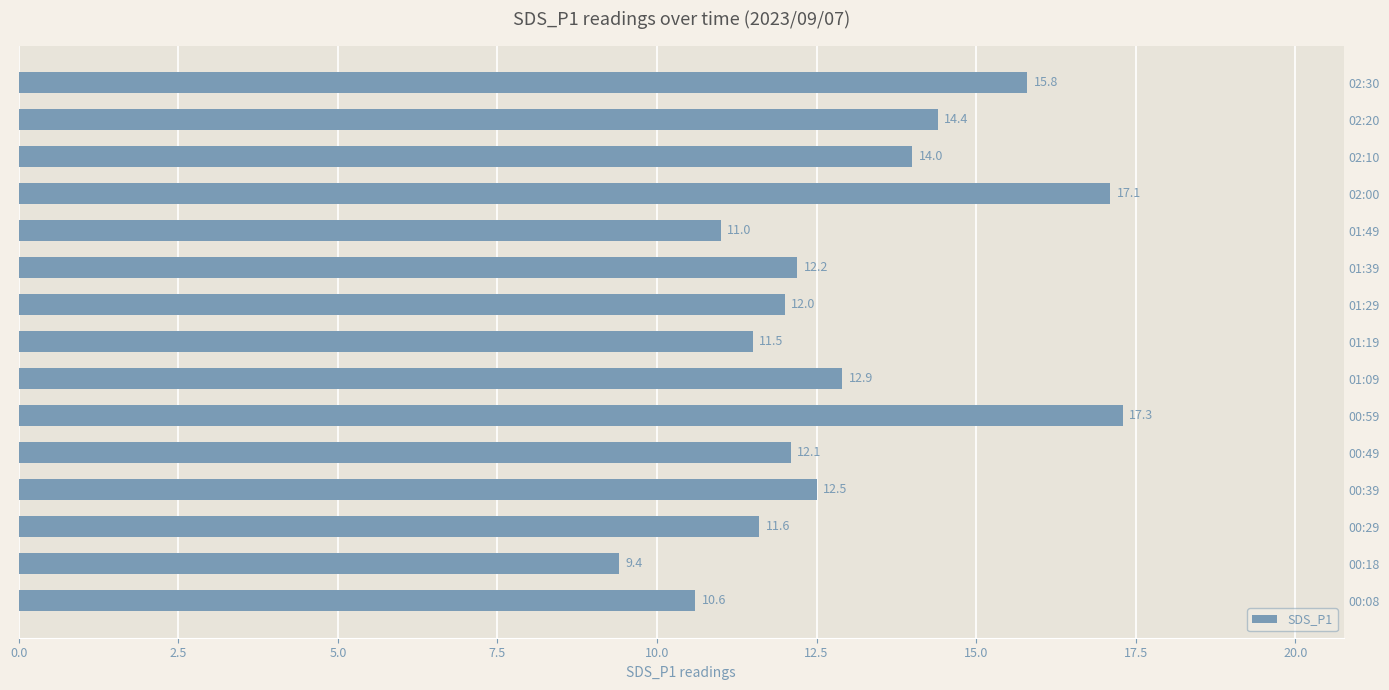

Reading bottom to top, list all the values displayed in this chart.

00:08=10.6	00:18=9.4	00:29=11.6	00:39=12.5	00:49=12.1	00:59=17.3	01:09=12.9	01:19=11.5	01:29=12.0	01:39=12.2	01:49=11.0	02:00=17.1	02:10=14.0	02:20=14.4	02:30=15.8